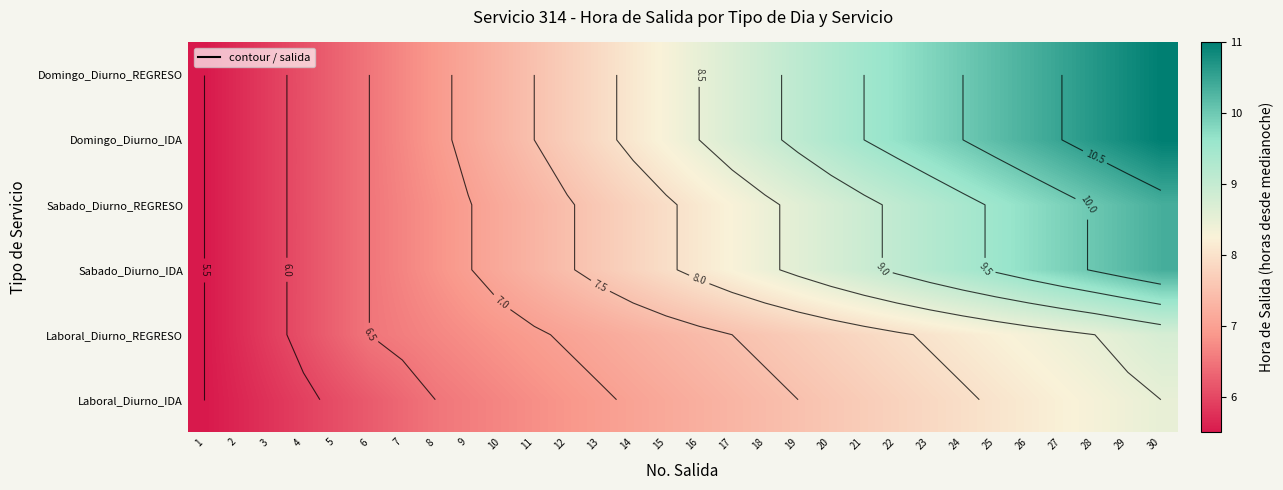

How many data points in Laboral_Diurno_REGRESO are above 7?

19